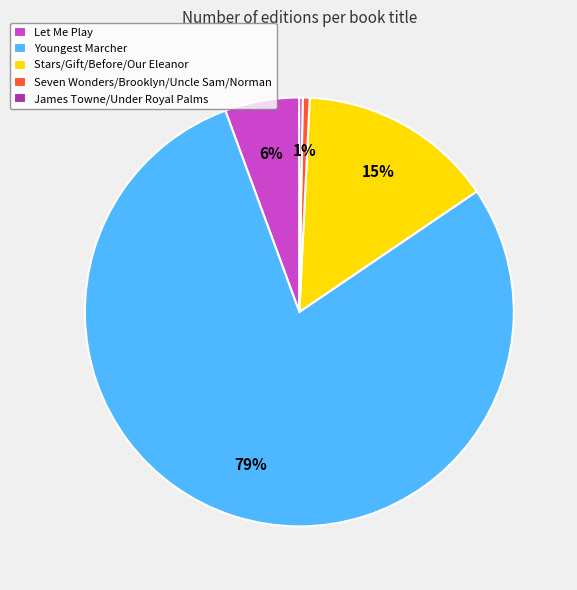

True or false: Stars/Gift/Before/Our Eleanor accounts for 8% of the total.

False